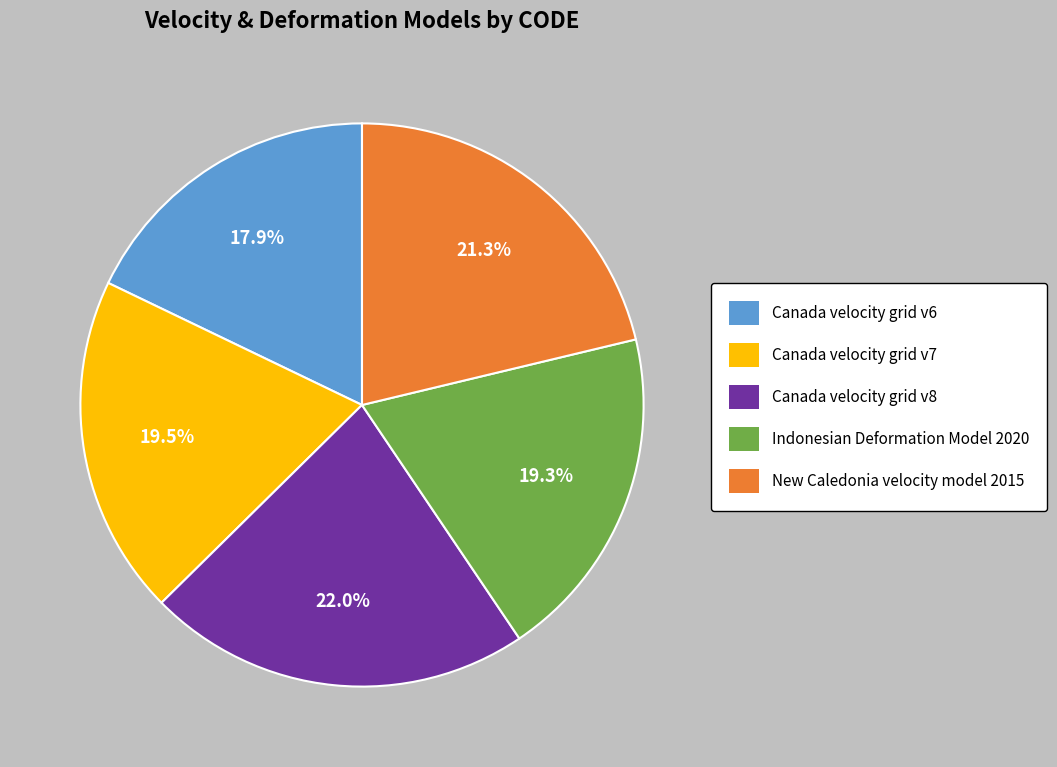

What percentage is the Canada velocity grid v8 slice, to the nearest percent?

22%